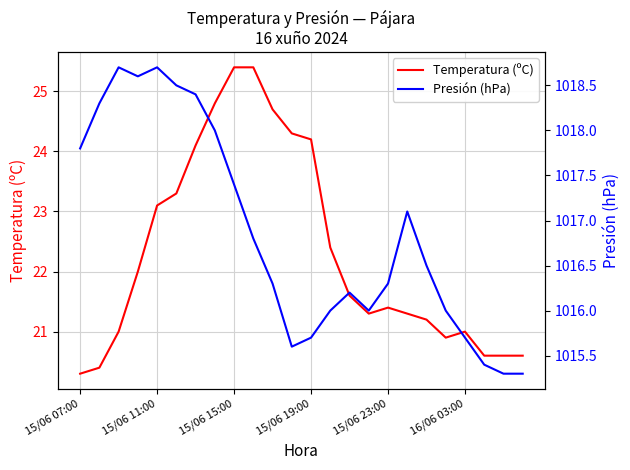

What value does the Presión (hPa) series have at 10?

1016.3